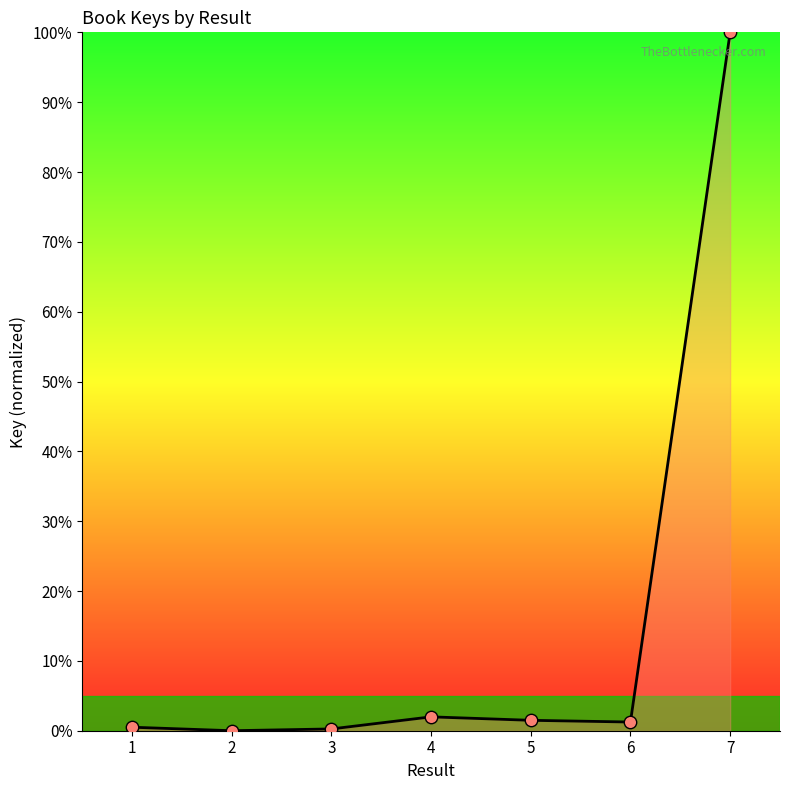

Between 7 and 1, which is larger?

7